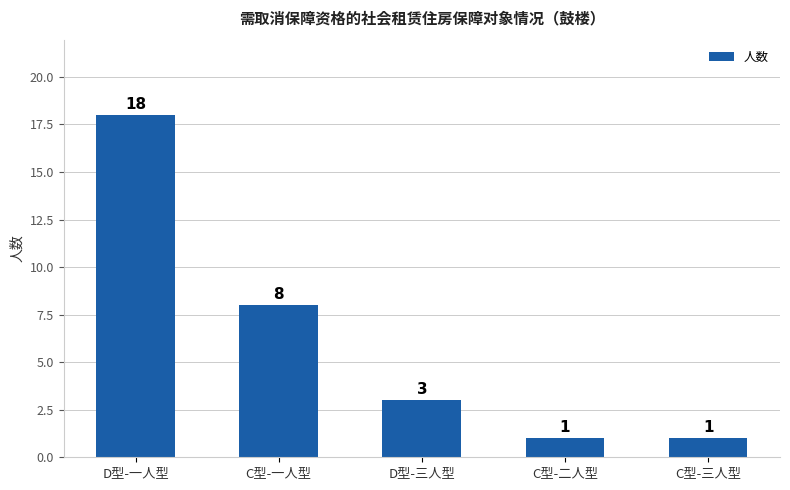

Reading left to right, transcribe all the data shown in this chart.

18	8	3	1	1